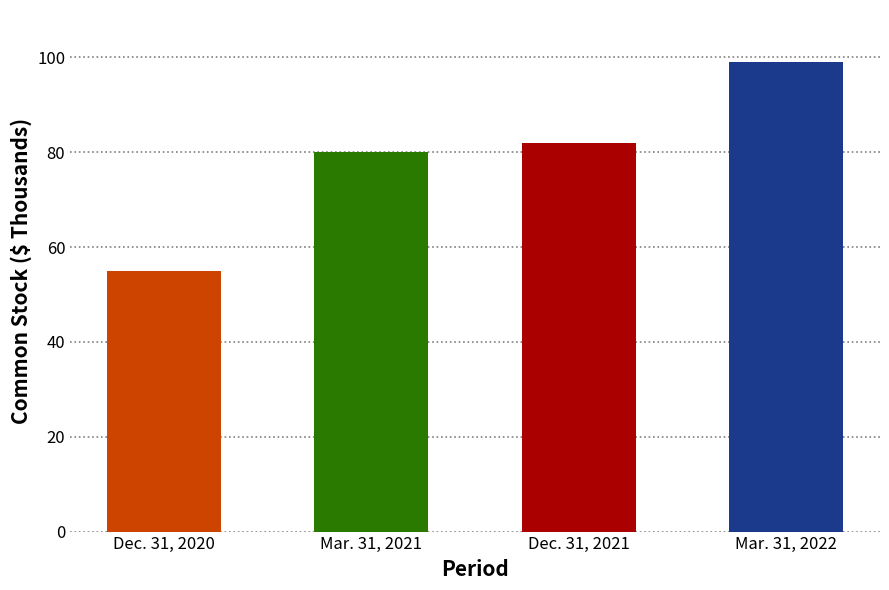

What is the label of the 1st bar from the left?

Dec. 31, 2020